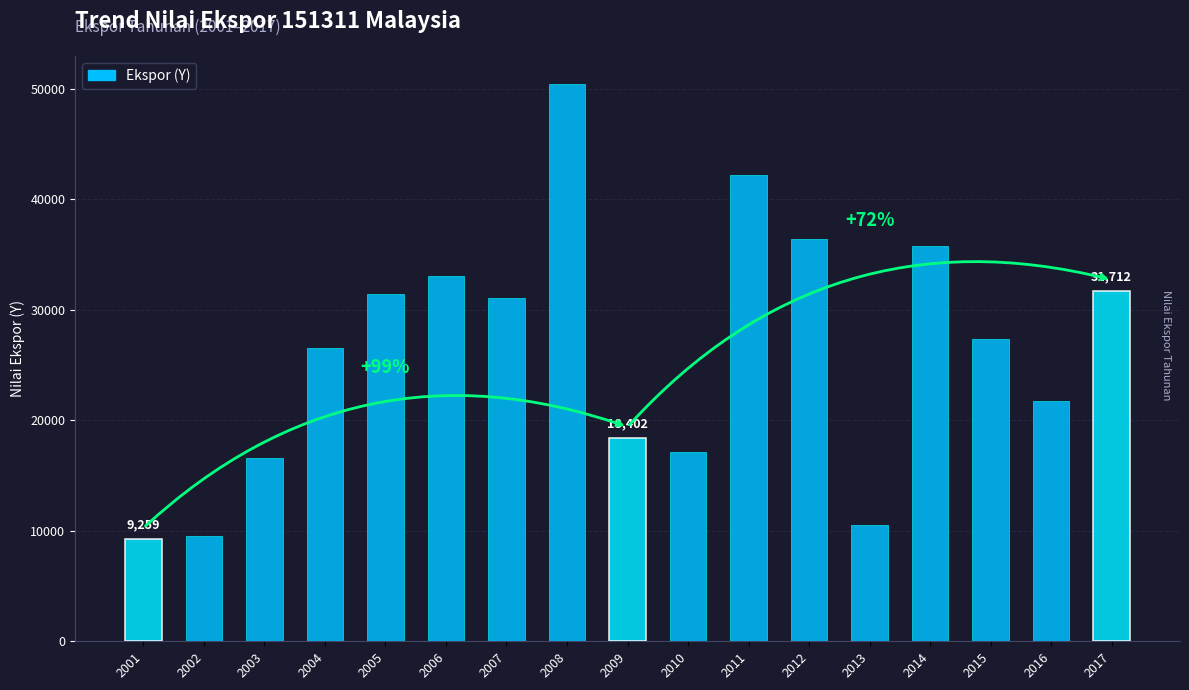

What is the change in value from 2007 to 2013?

-20524